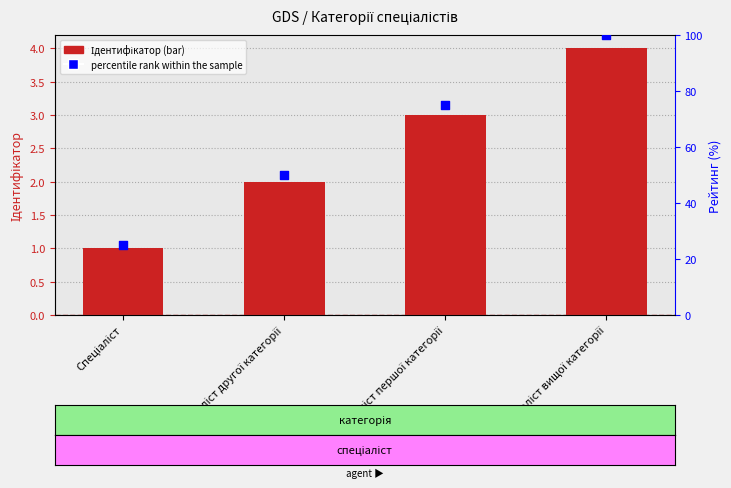

Is the value of Ідентифікатор at Спеціаліст greater than the value of percentile rank within the sample at Спеціаліст другої категорії?

No